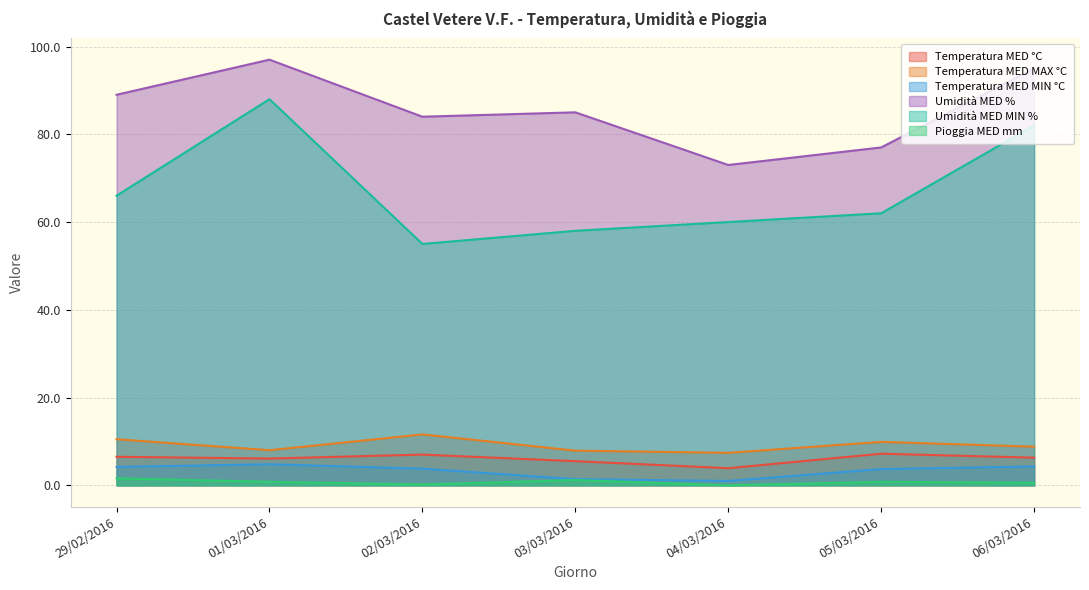

At which category is the sum across all series the highest?

01/03/2016